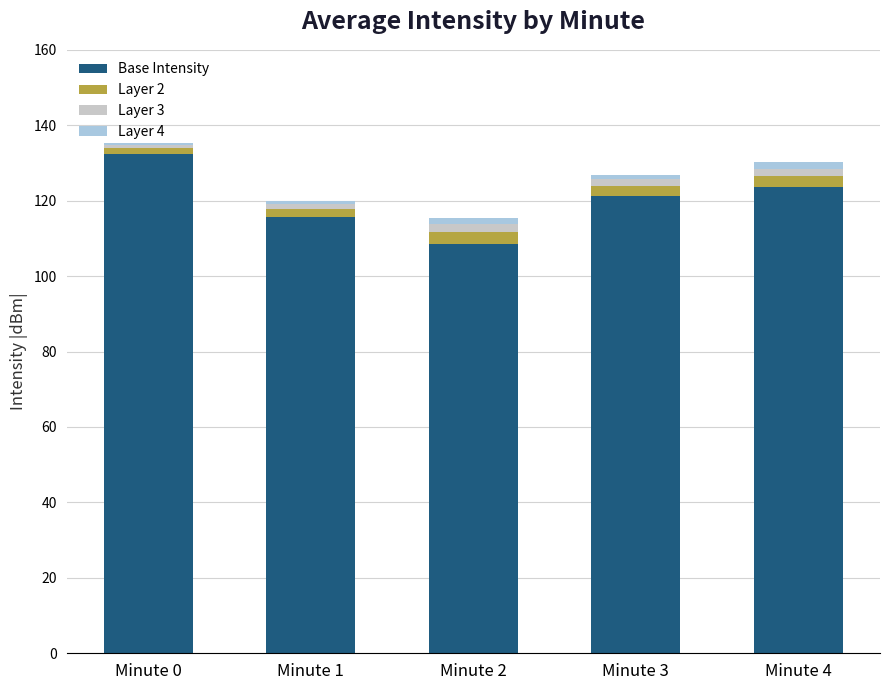

The Base Intensity series shows 123.6 at Minute 4. True or false?

True